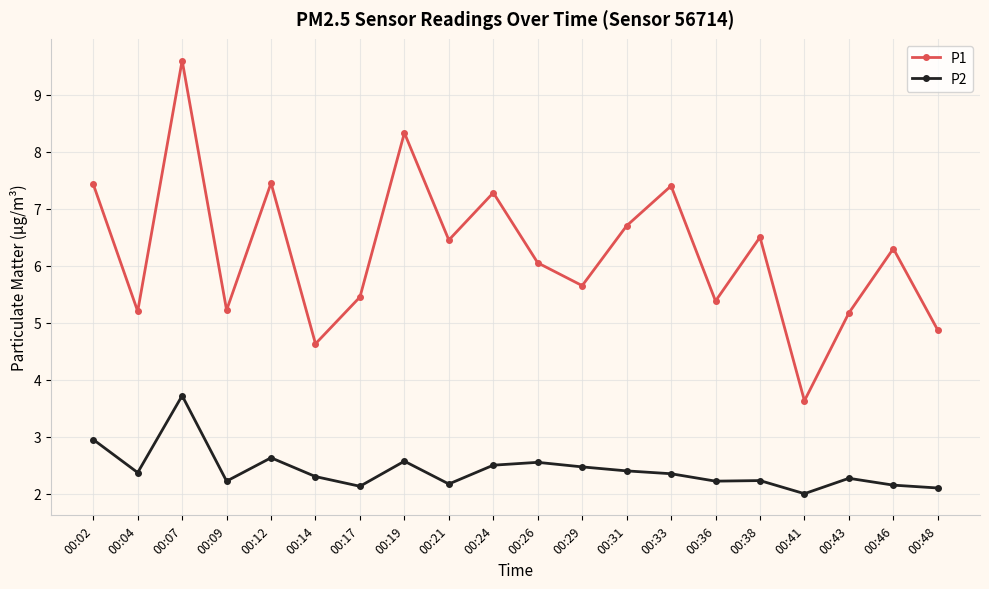

What is the average value of the P1 series?

6.2